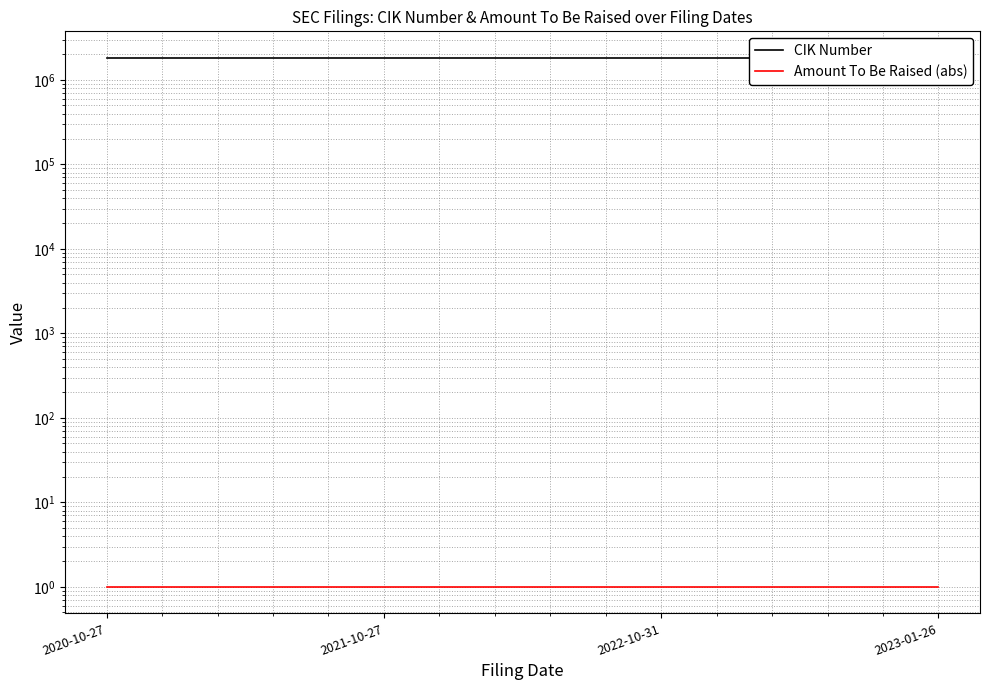

True or false: CIK Number and Amount To Be Raised (abs) cross at least once.

False